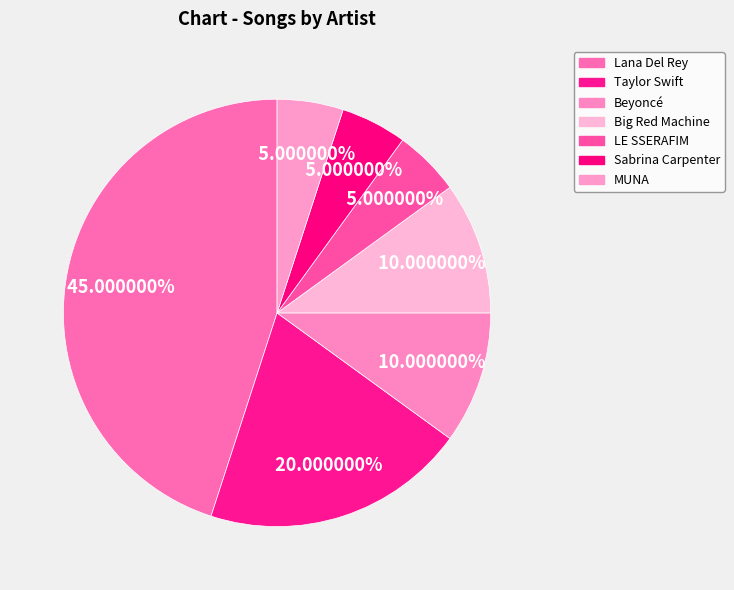

To the nearest percent, what is the difference between the Beyoncé and Taylor Swift slice percentages?

10%